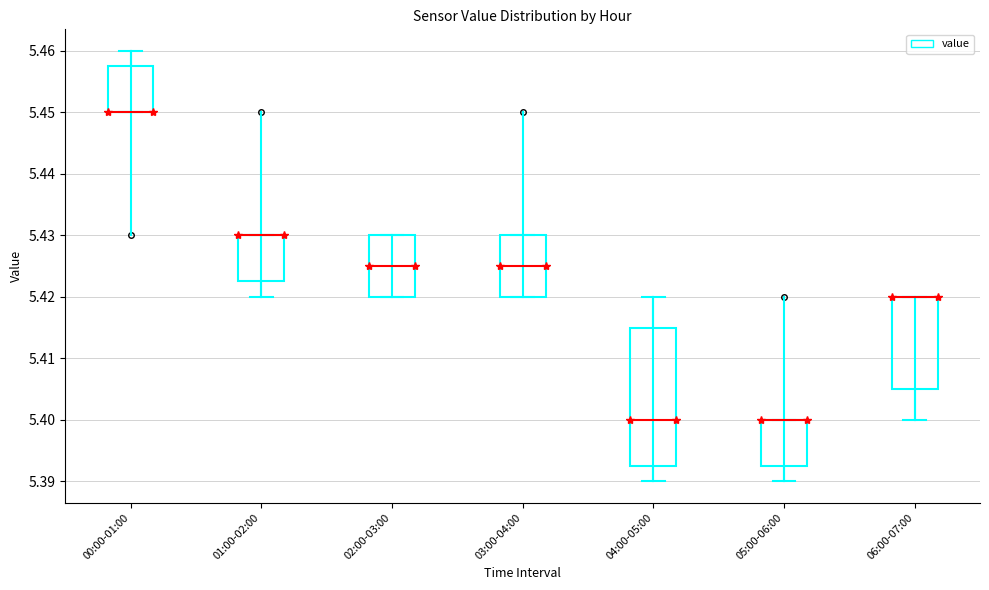

Where is the upper edge of the box for 06:00-07:00 on the y-axis? The values are not printed on the chart, so give them approximately, as read against the axis.

5.420